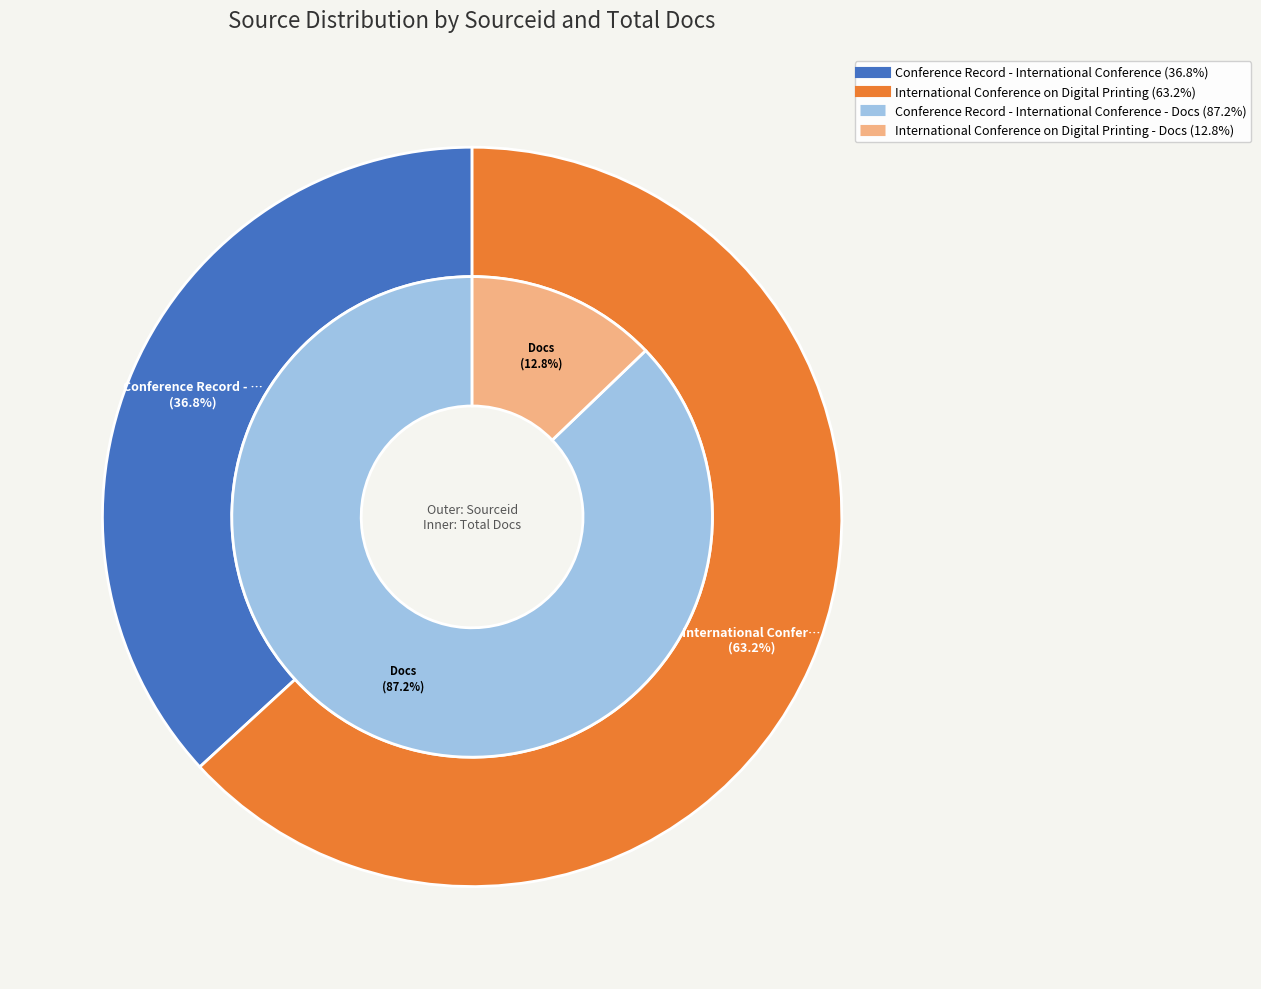

How many segments does this pie chart have?

2